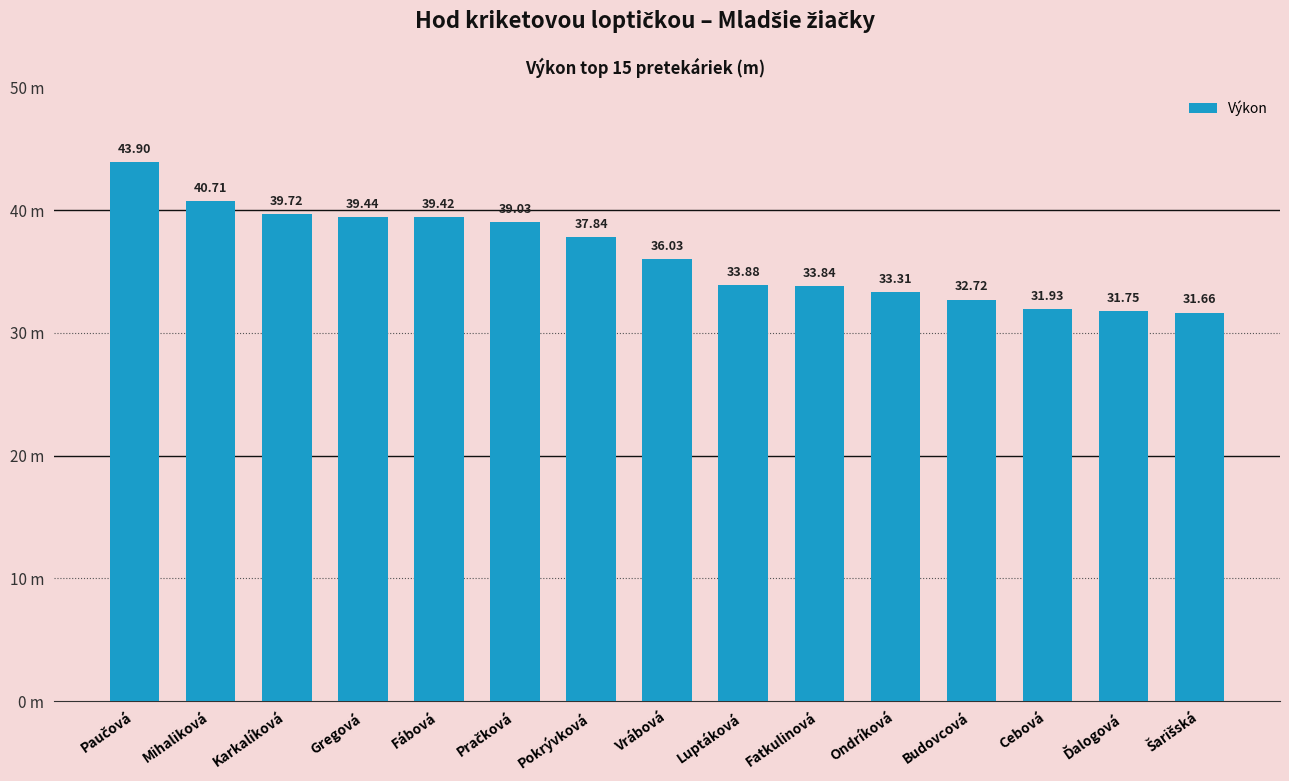

What is the sum of all values?

545.2